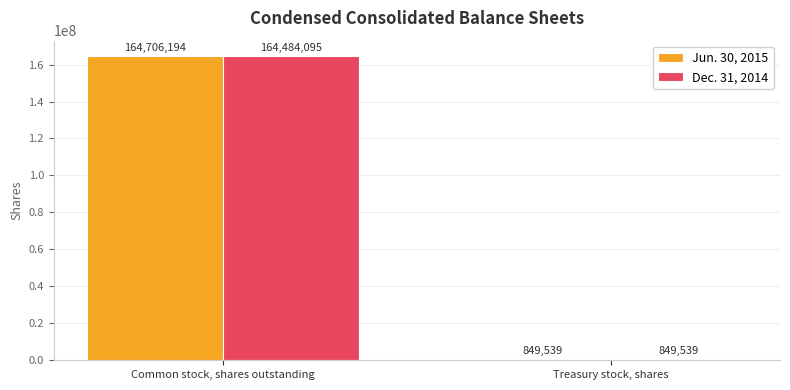

Which label corresponds to the smallest value in the chart?

Treasury stock, shares